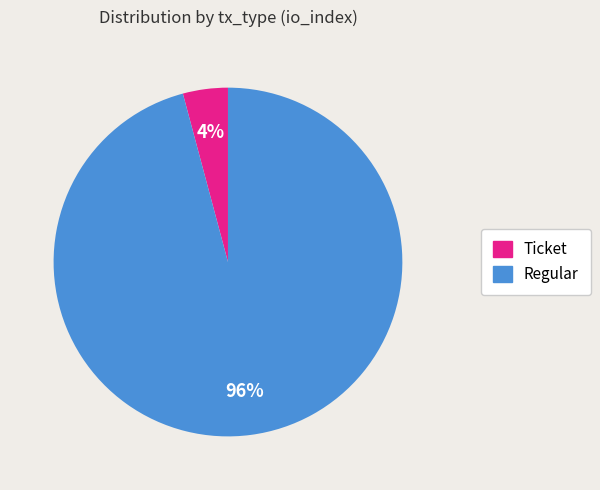

Is there any slice that represents more than half of the pie?

Yes